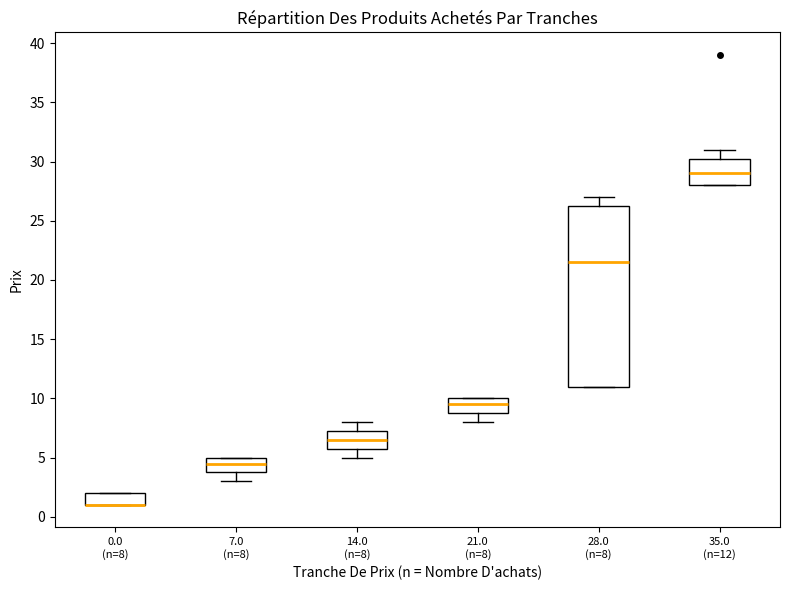

Reading left to right, transcribe this box plot: for each box, give where its median line is, the range the box spans, and where its two whiskers end, as read against the y-axis. The values are not printed on the chart, so give them approximately, as read against the axis.

0.0 (n=8): median 1.0 (drawn on the box's lower edge), box 1.0 to 2.0, whiskers 1.0 to 2.0
7.0 (n=8): median 4.5, box 4.0 to 5.0, whiskers 3.0 to 5.0
14.0 (n=8): median 6.5, box 6.0 to 7.5, whiskers 5.0 to 8.0
21.0 (n=8): median 9.5, box 9.0 to 10.0, whiskers 8.0 to 10.0
28.0 (n=8): median 21.5, box 11.0 to 26.5, whiskers 11.0 to 27.0
35.0 (n=12): median 29.0, box 28.0 to 30.5, whiskers 28.0 to 31.0